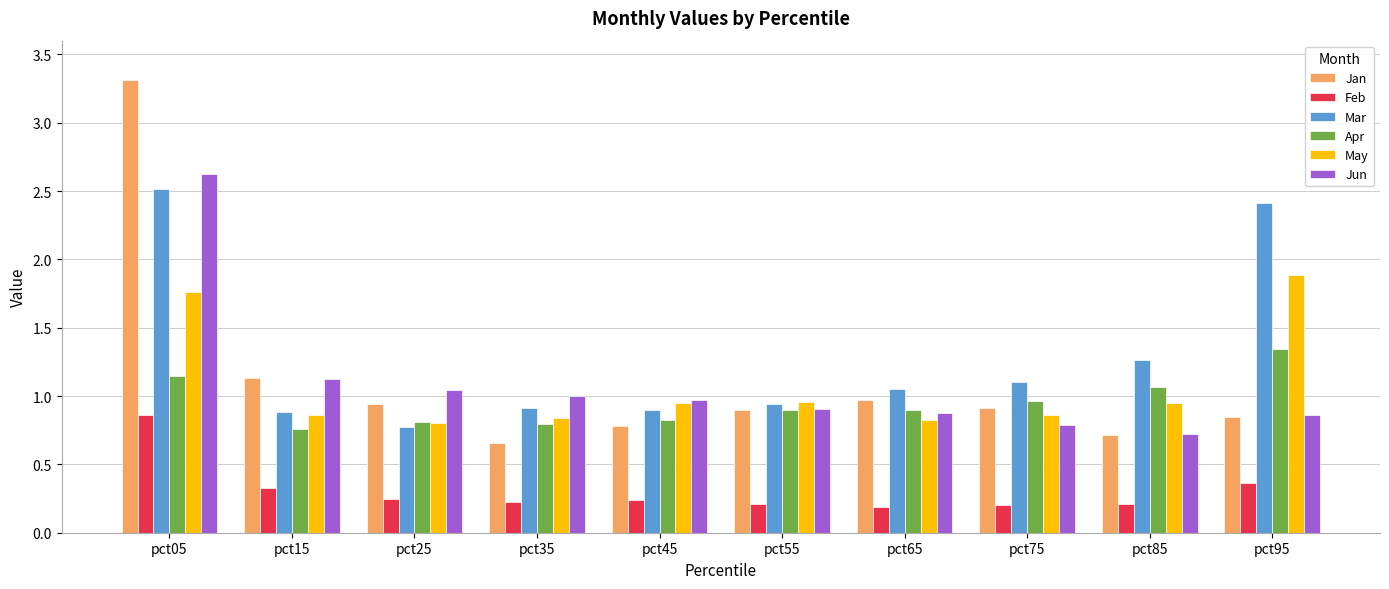

What is the greatest value displayed?

3.3